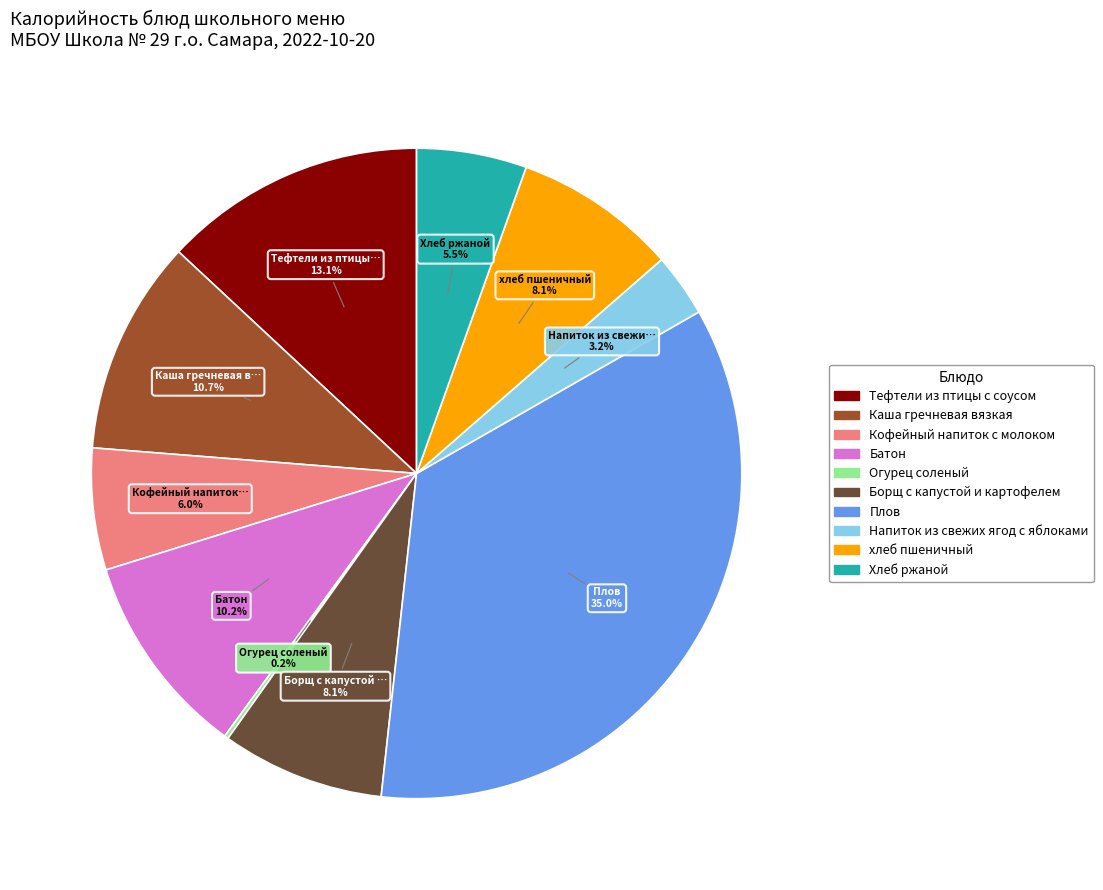

To the nearest percent, what is the difference between the largest and smallest slice percentages?

35%